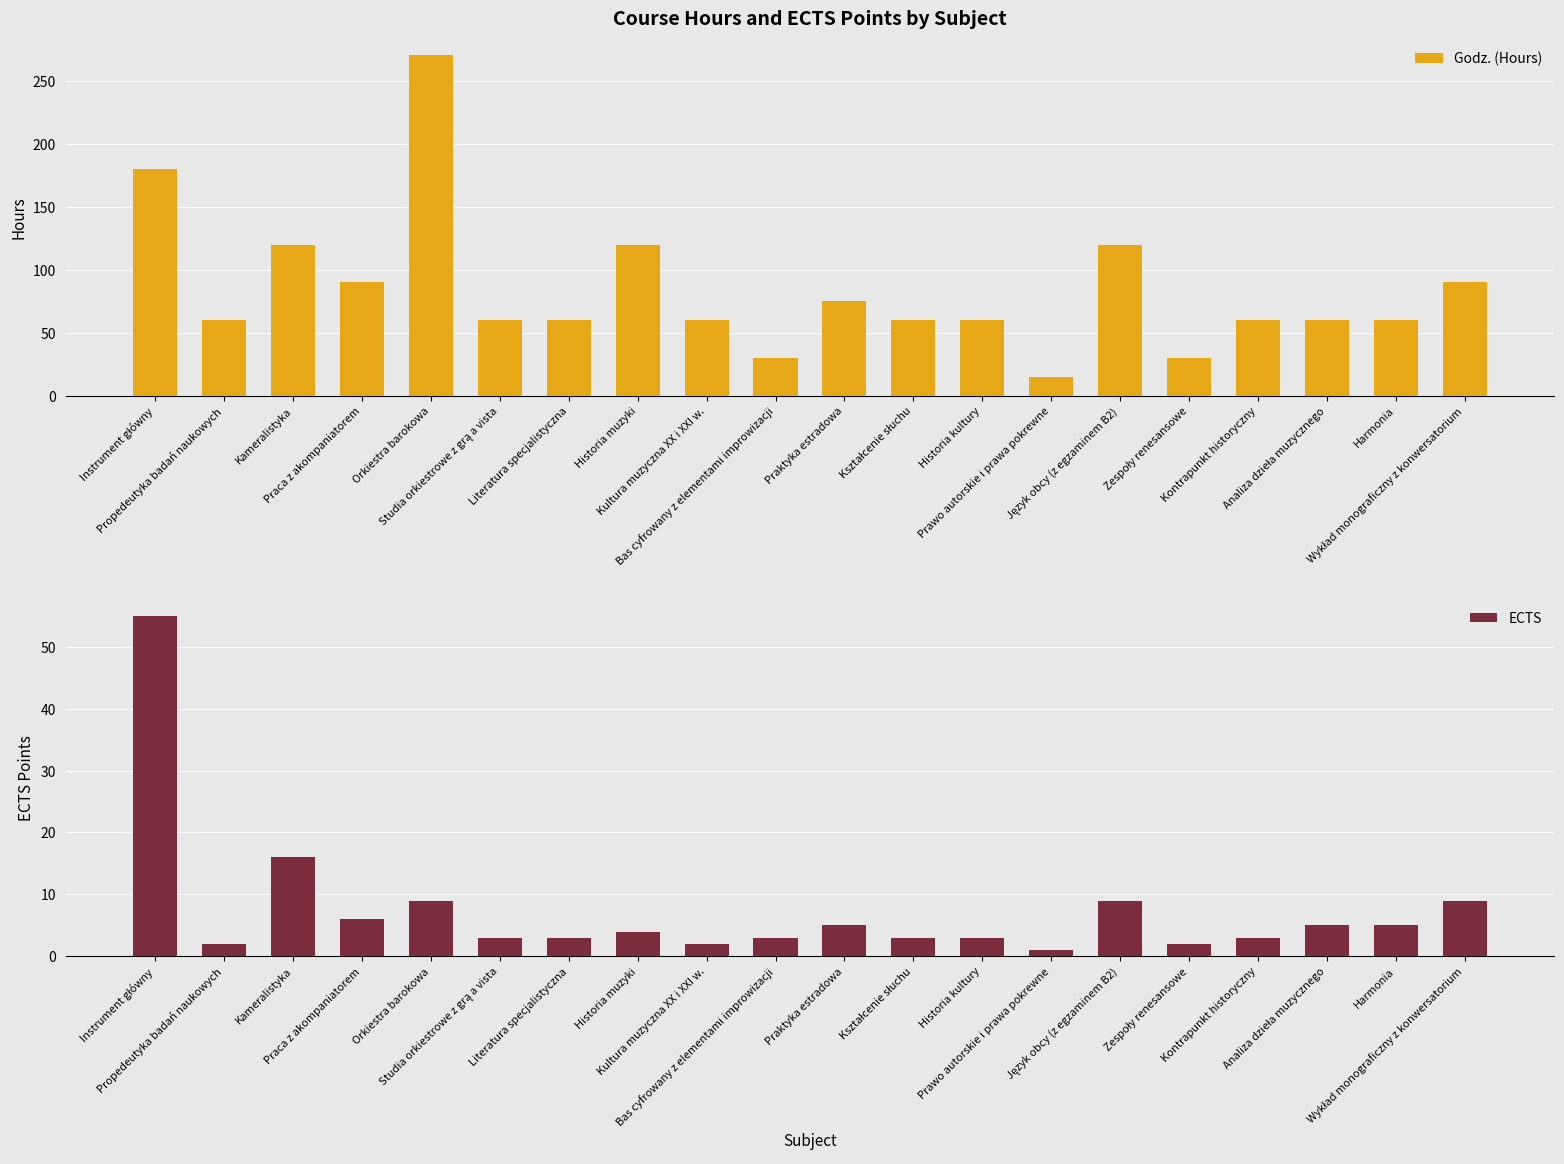

The Godz. (Hours) series shows 60 at Kształcenie słuchu. True or false?

True